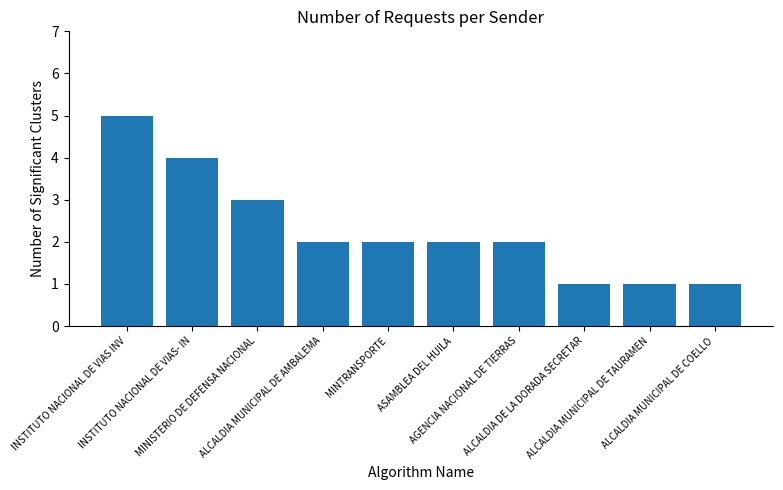

What is the approximate value at ALCALDIA MUNICIPAL DE AMBALEMA?

2